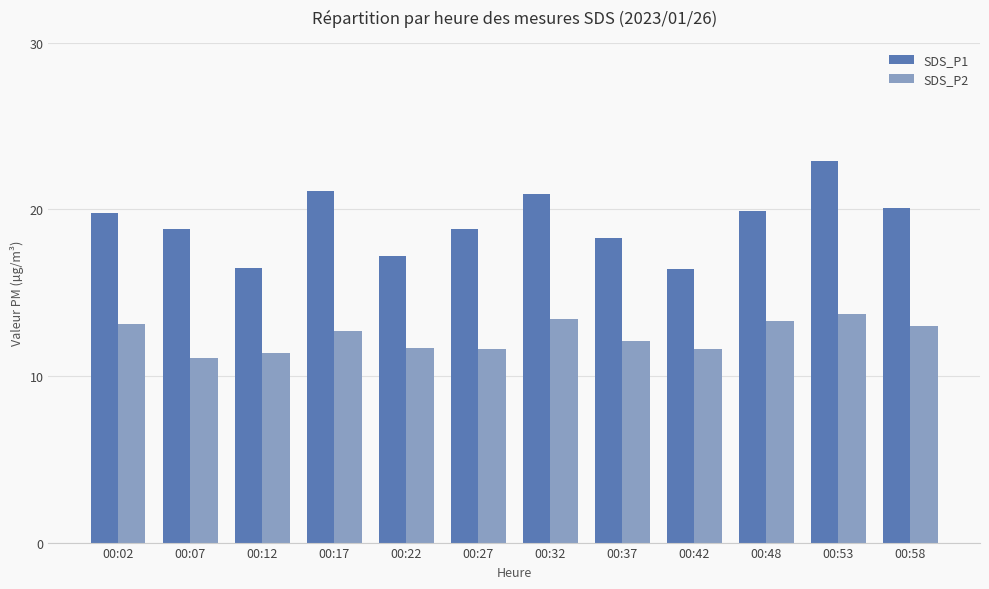

How many bars are there in each group?

2